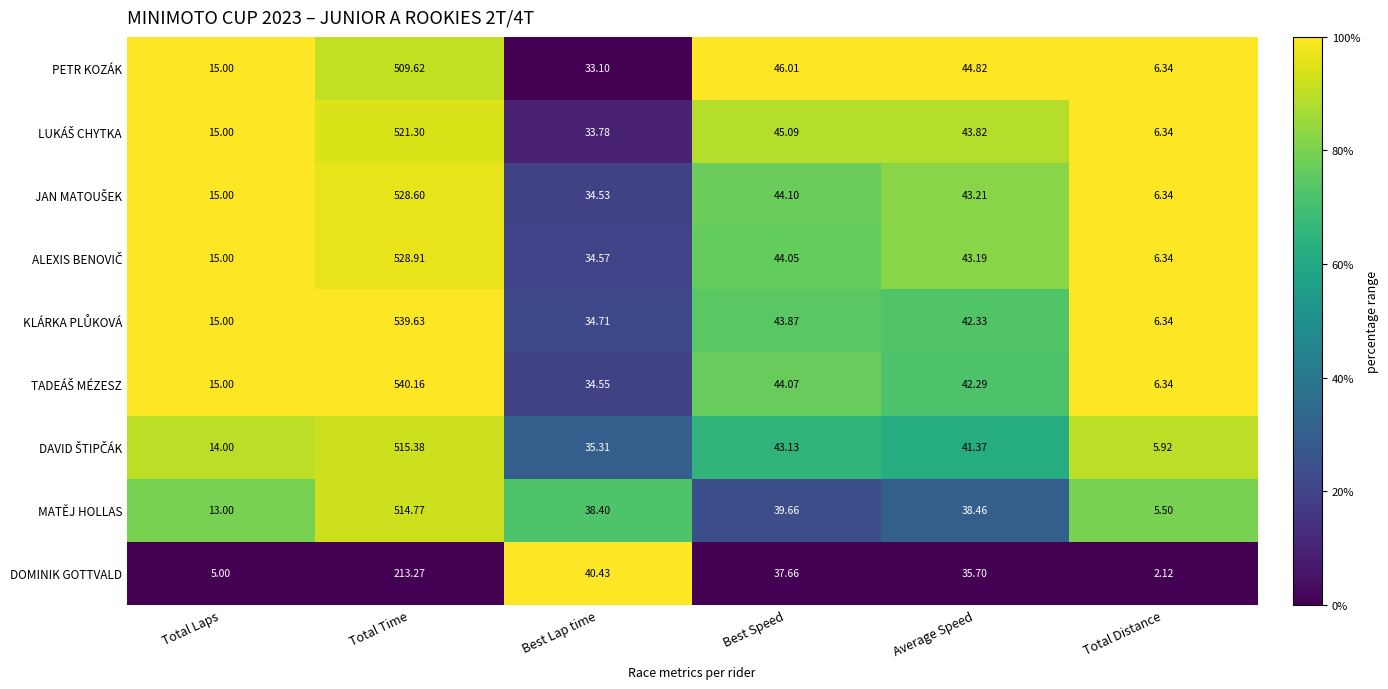

Which series changed the most between Total Laps and Best Speed?

DOMINIK GOTTVALD